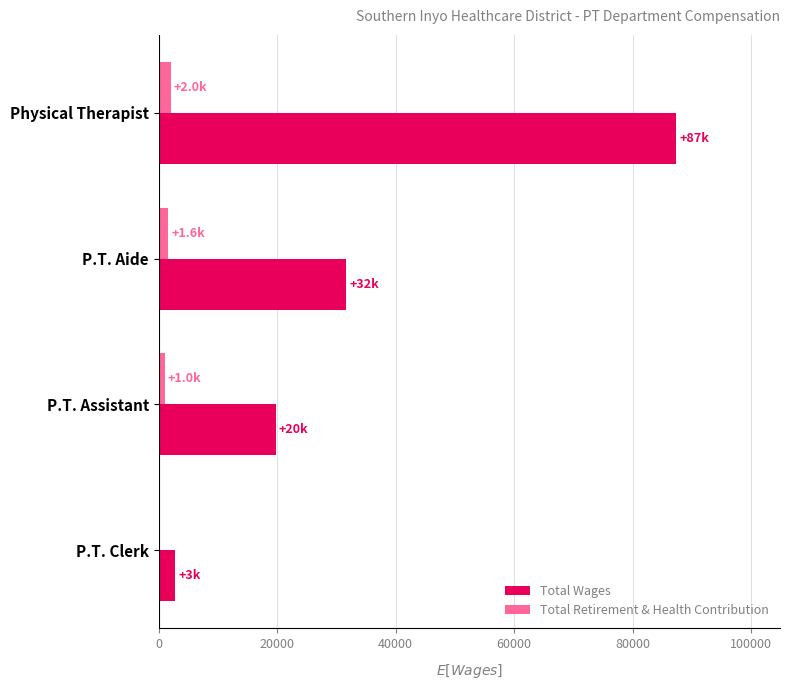

At which category is the sum across all series the highest?

Physical Therapist